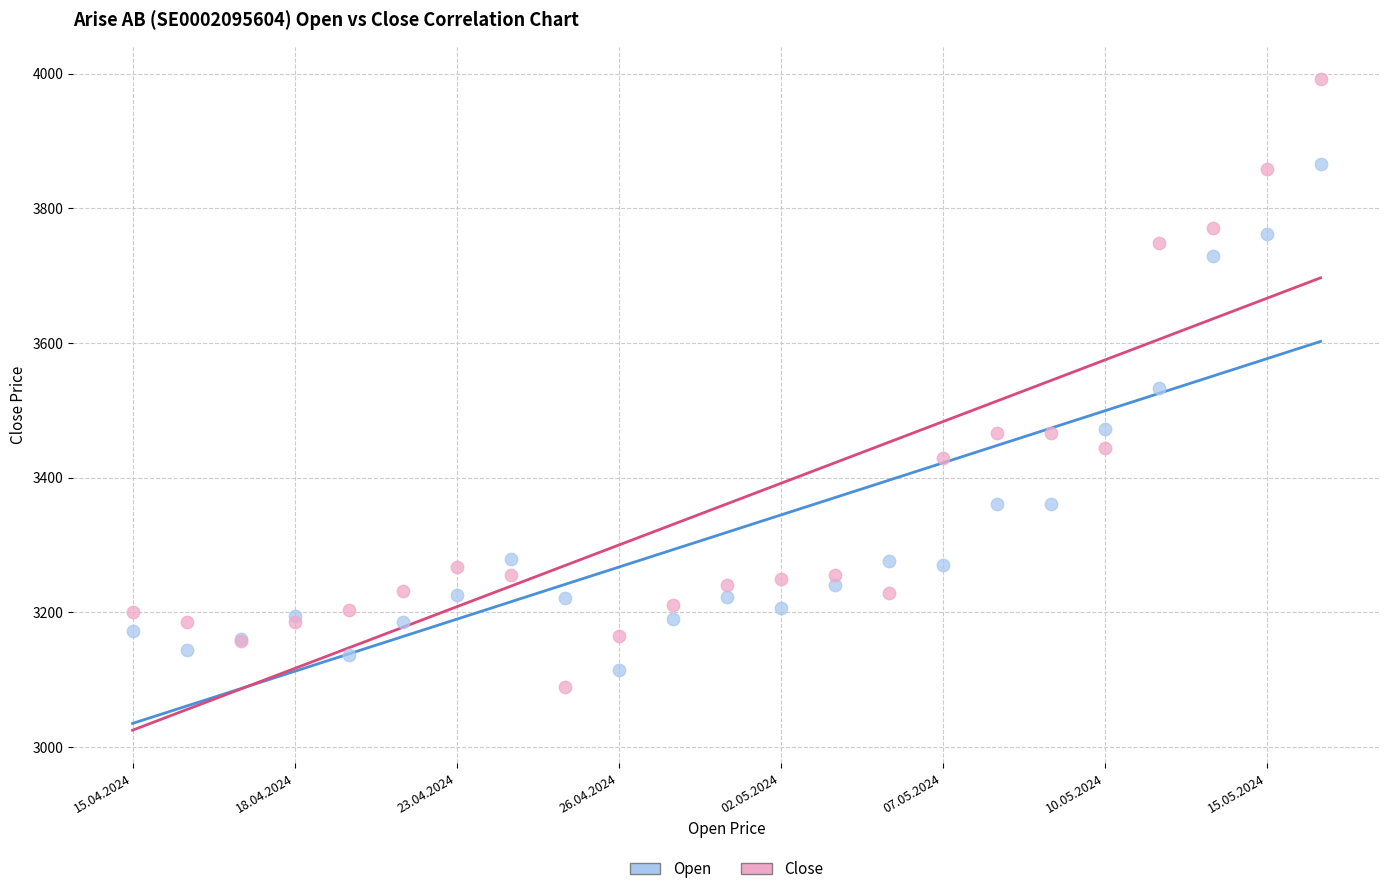

Which series contains the lowest Y value?

Close